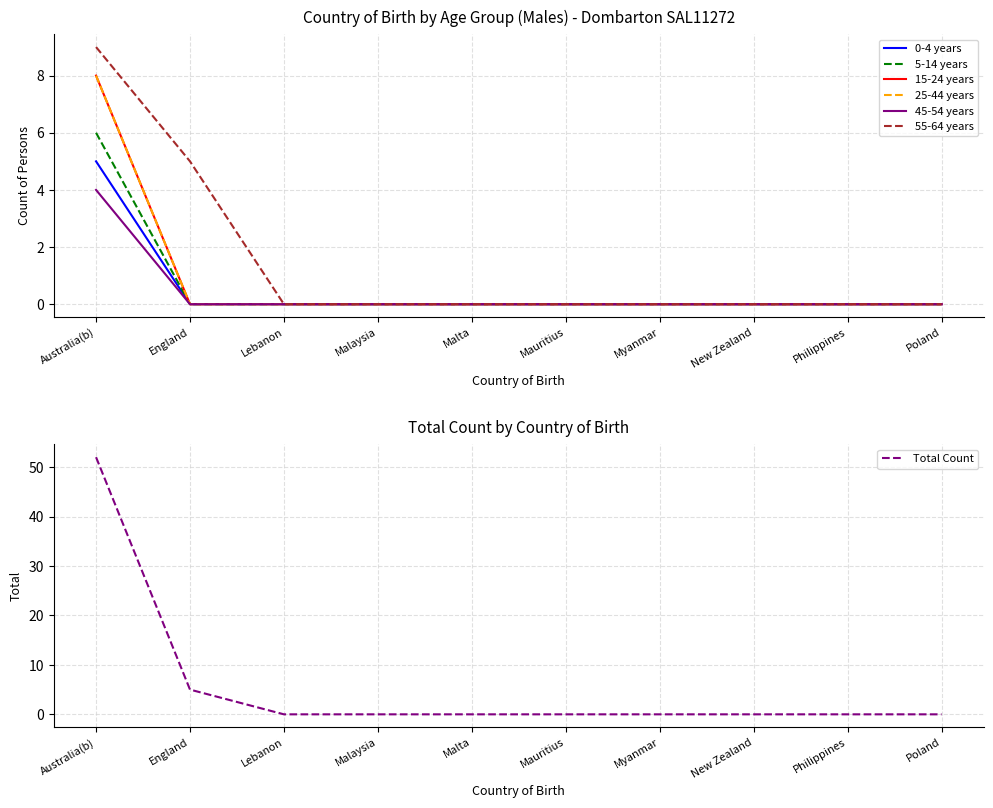

Between Malta and Poland, which series saw the biggest shift?

0-4 years